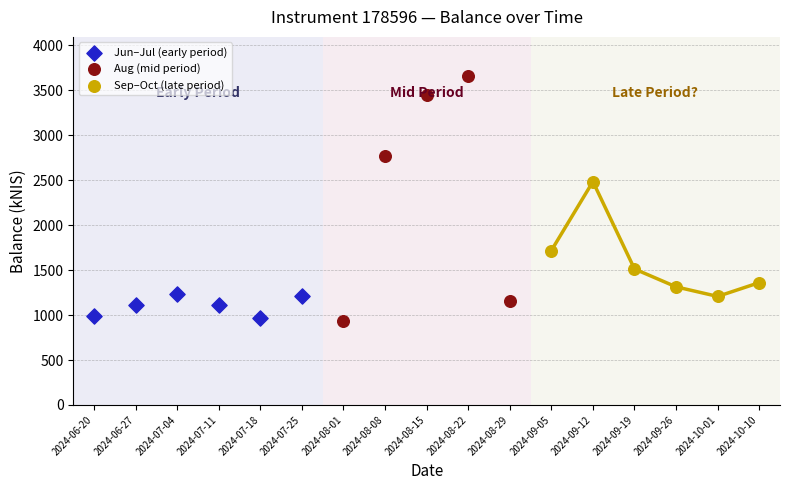

Which series has the largest Y range (max minus min)?

Aug (mid period)